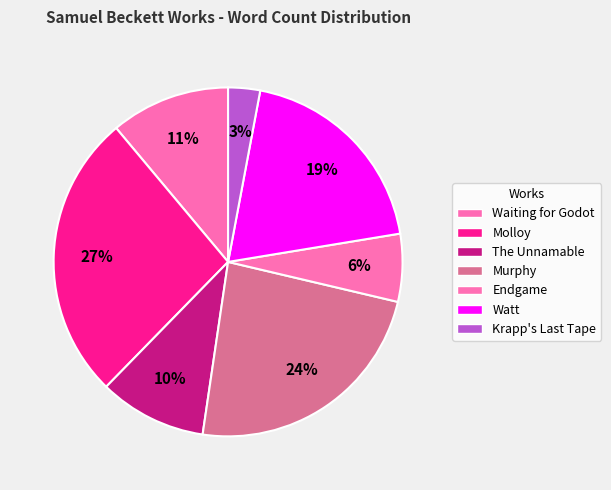

Count the number of slices in the pie.

7